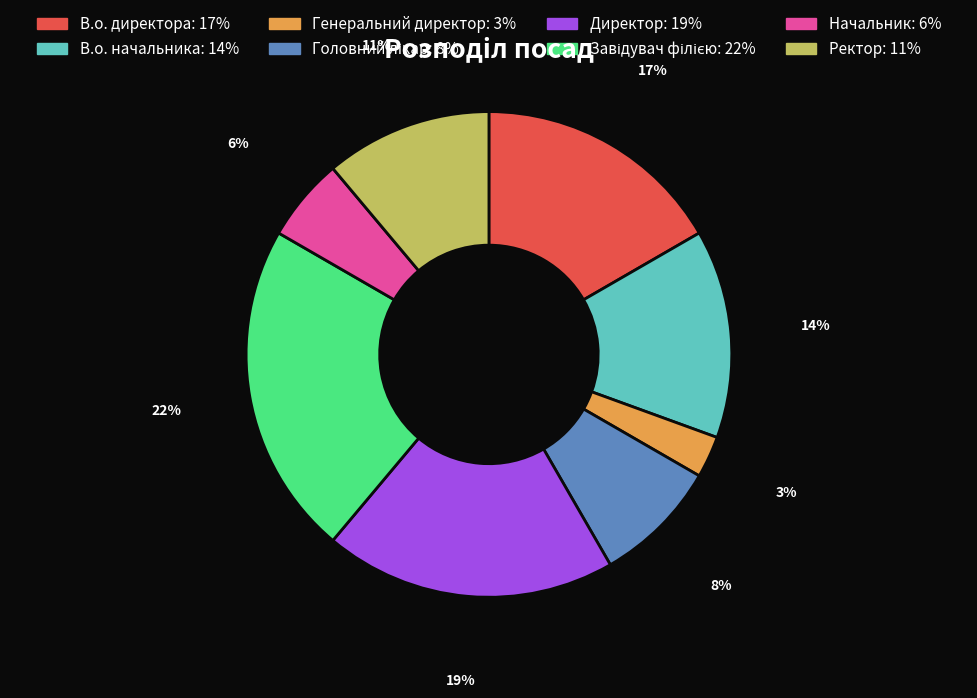

Combined, do Генеральний директор and Начальник account for over 50%?

No